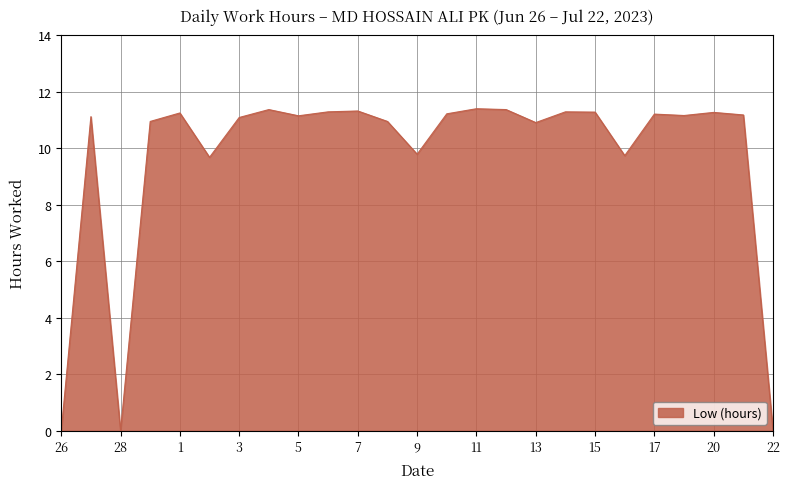

What is the difference between the maximum and minimum values?

11.4